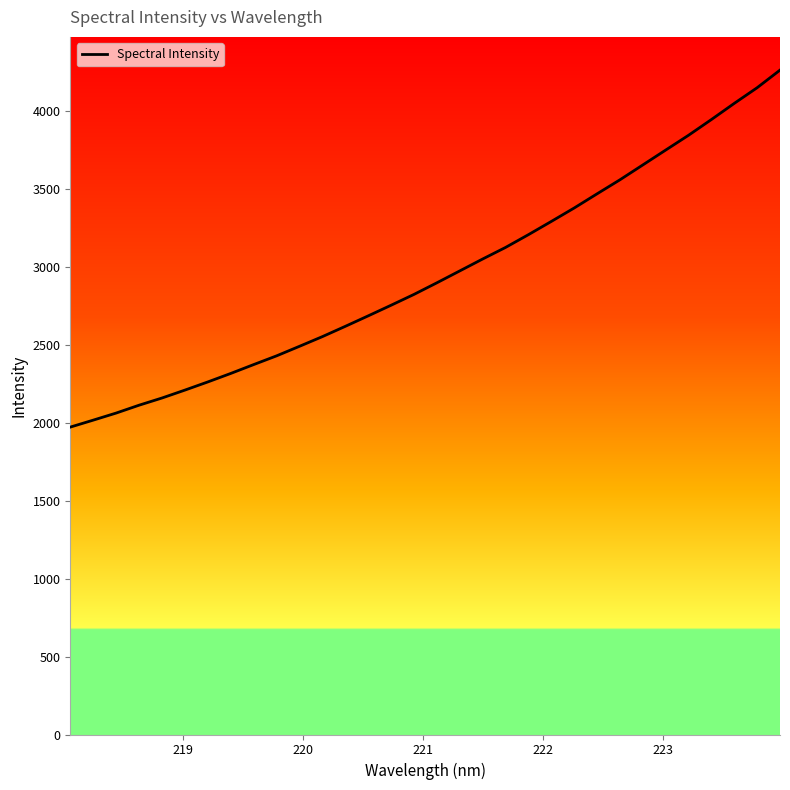

What is the smallest value displayed?

1970.7